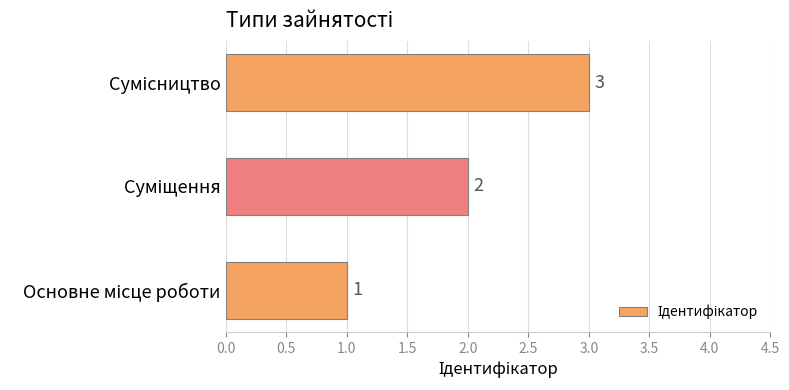

What is the greatest value displayed?

3